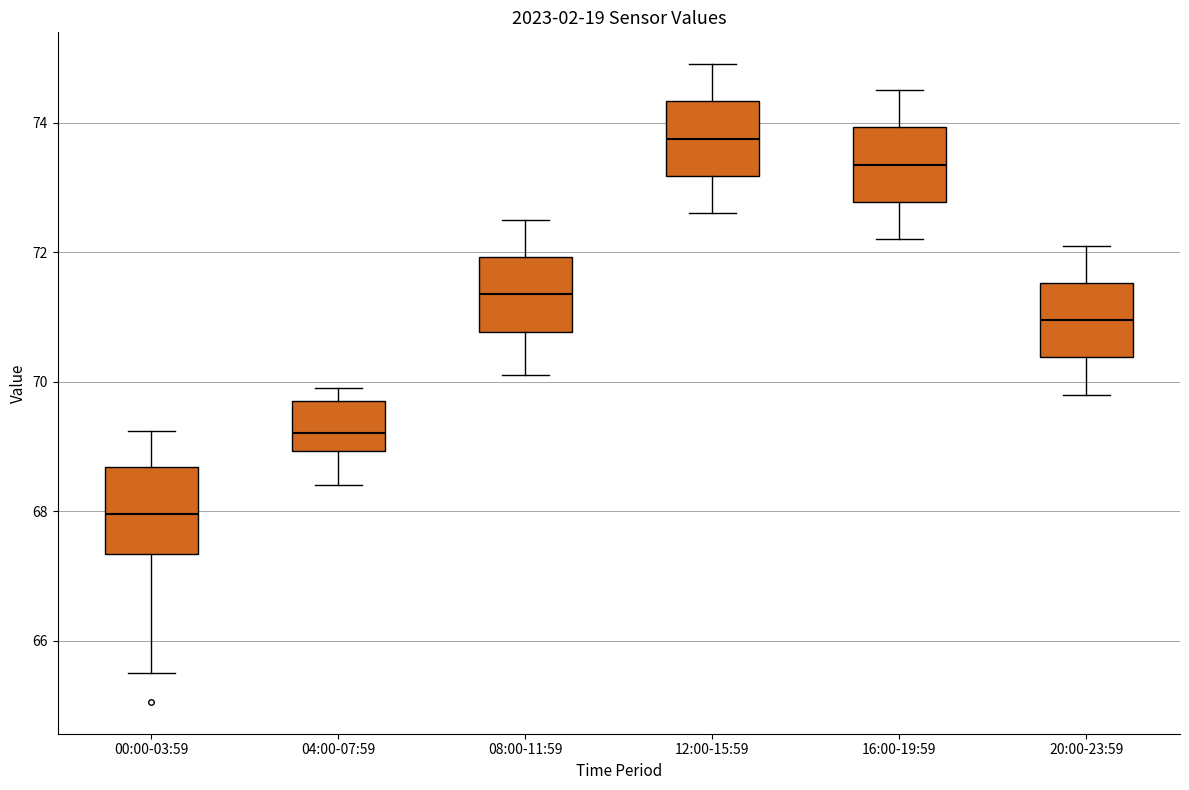

Where is the lower edge of the box for 12:00-15:59 on the y-axis? The values are not printed on the chart, so give them approximately, as read against the axis.

73.2